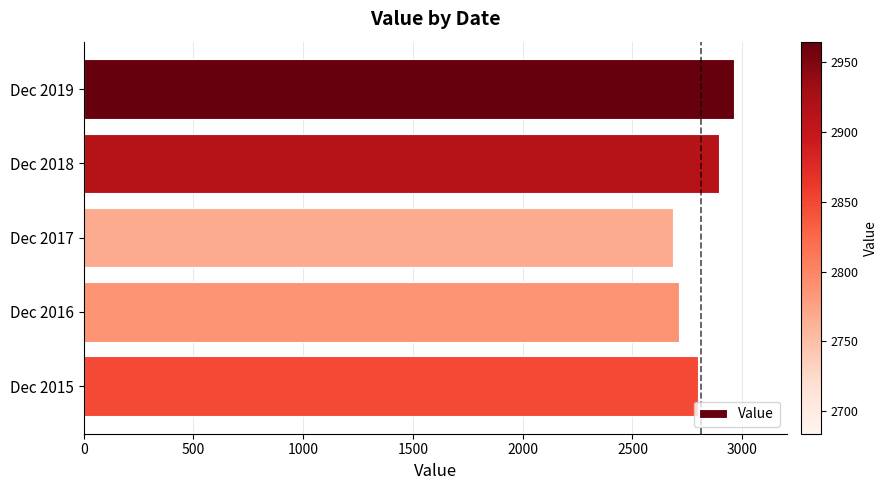

True or false: the data shows 2712.0 at Dec 2016.

True